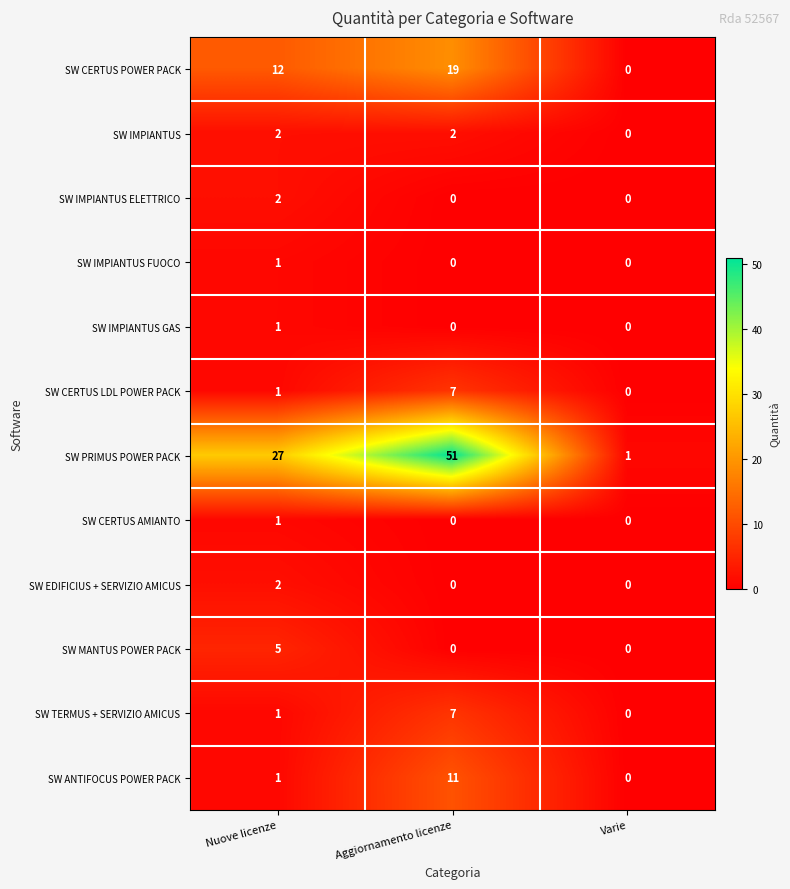

At how many categories does at least one series exceed 23?

2